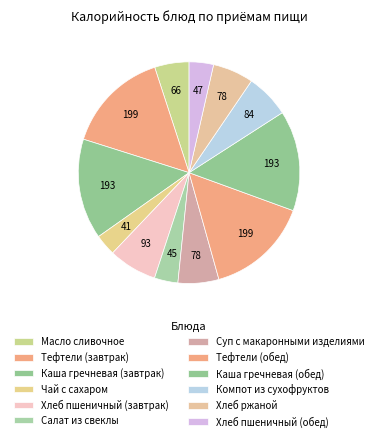

What is the total percentage of Каша гречневая (завтрак) and Хлеб пшеничный (обед)?

18.2%